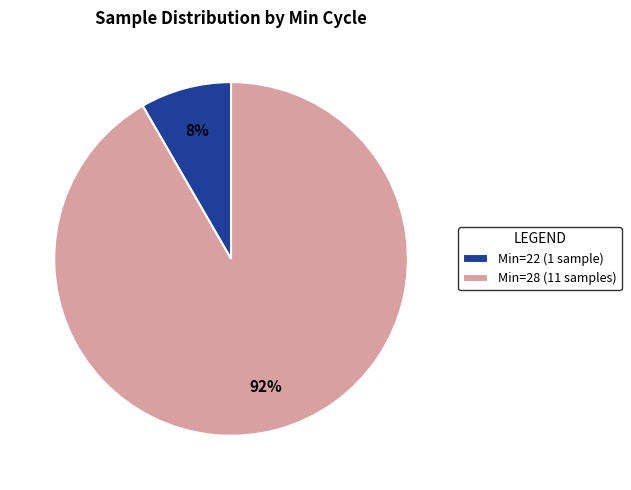

Is there a majority slice in this chart?

Yes